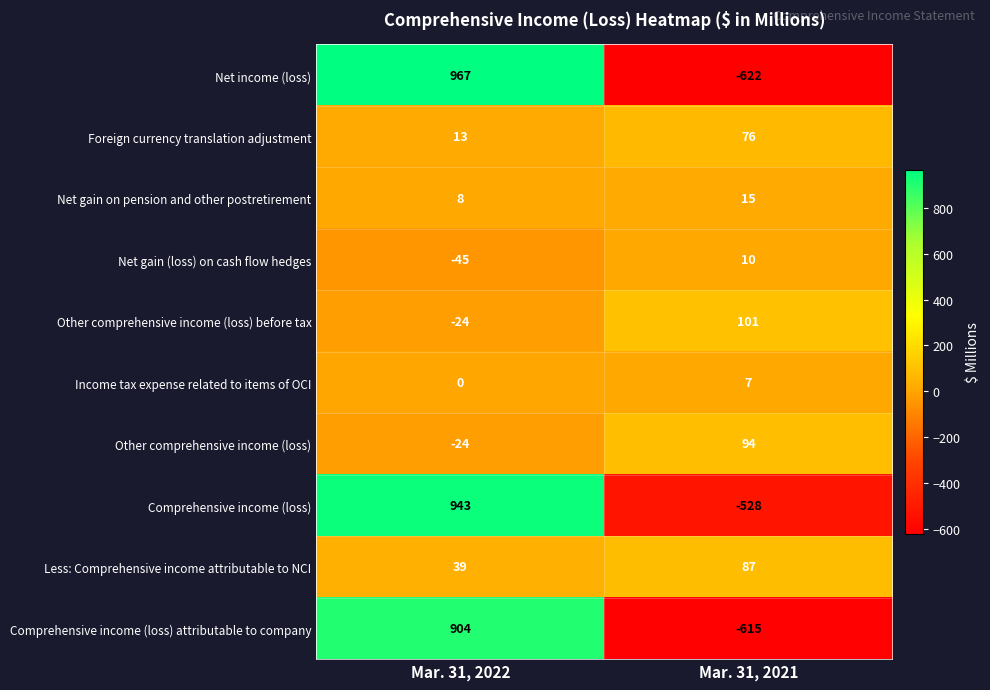

Count the number of data series in this chart.

10